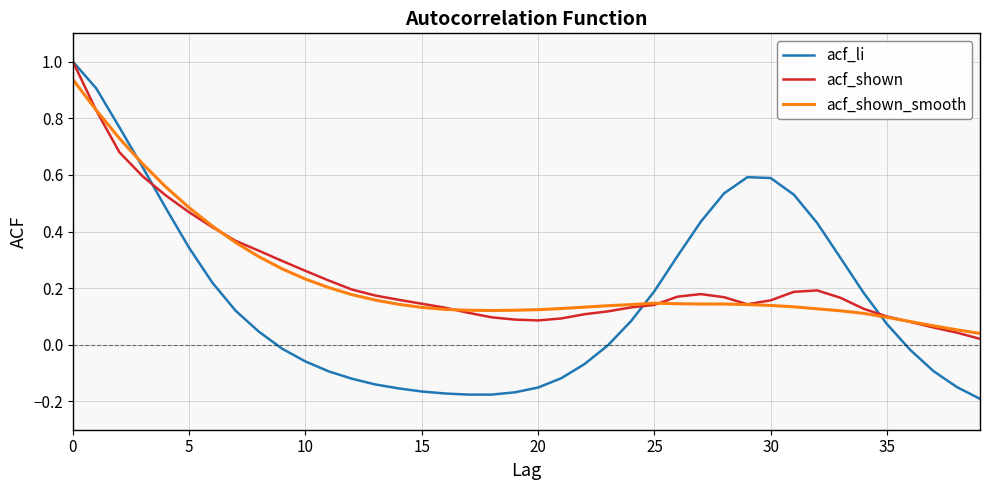

What is the greatest value displayed?

1.0